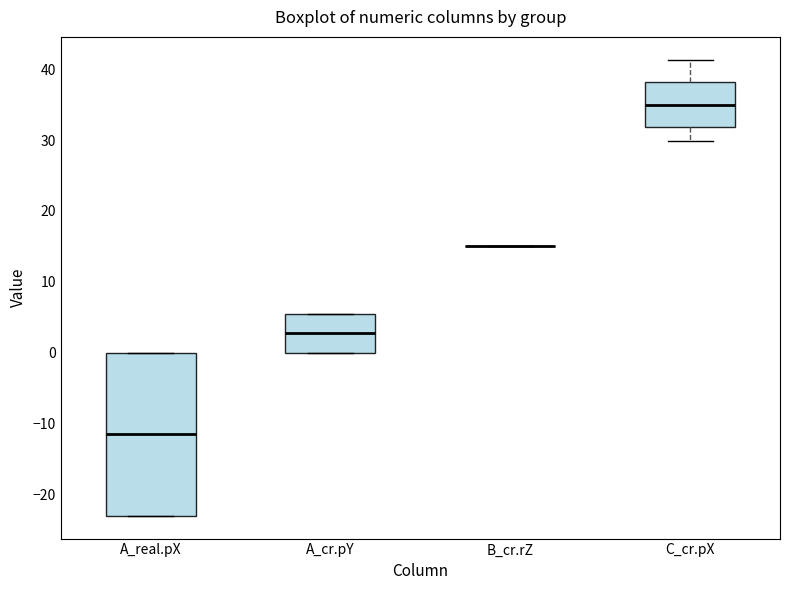

Which box is the tallest, from its lower edge to its upper edge?

A_real.pX